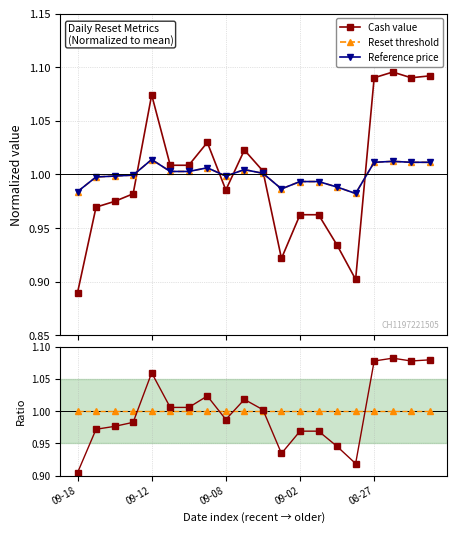

Which series ends up on top after the final intersection of Reset threshold and Reference price?

Reference price